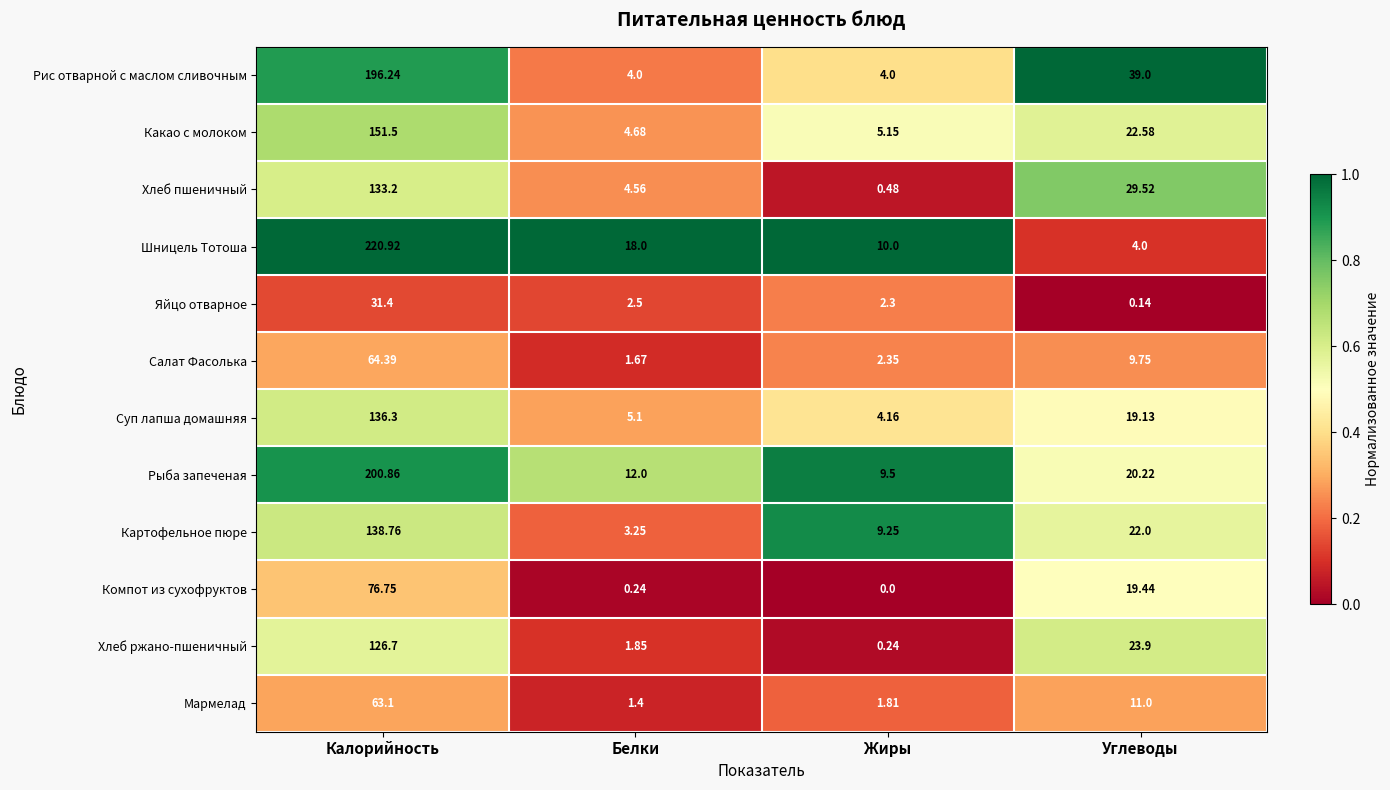

At which label does Хлеб ржано-пшеничный reach its peak?

Калорийность